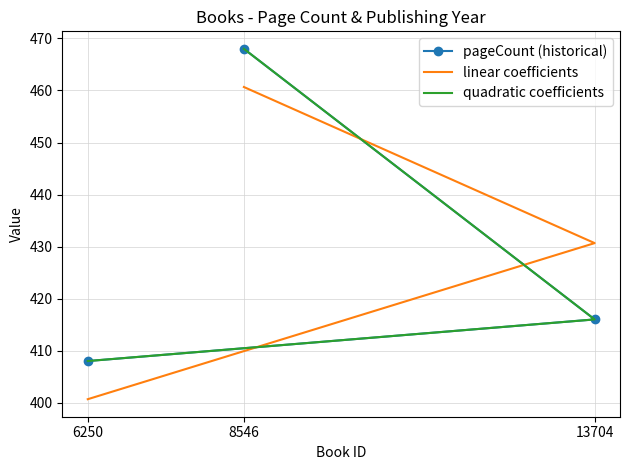

True or false: pageCount (historical) has a value of 468.0 at 8546.

True